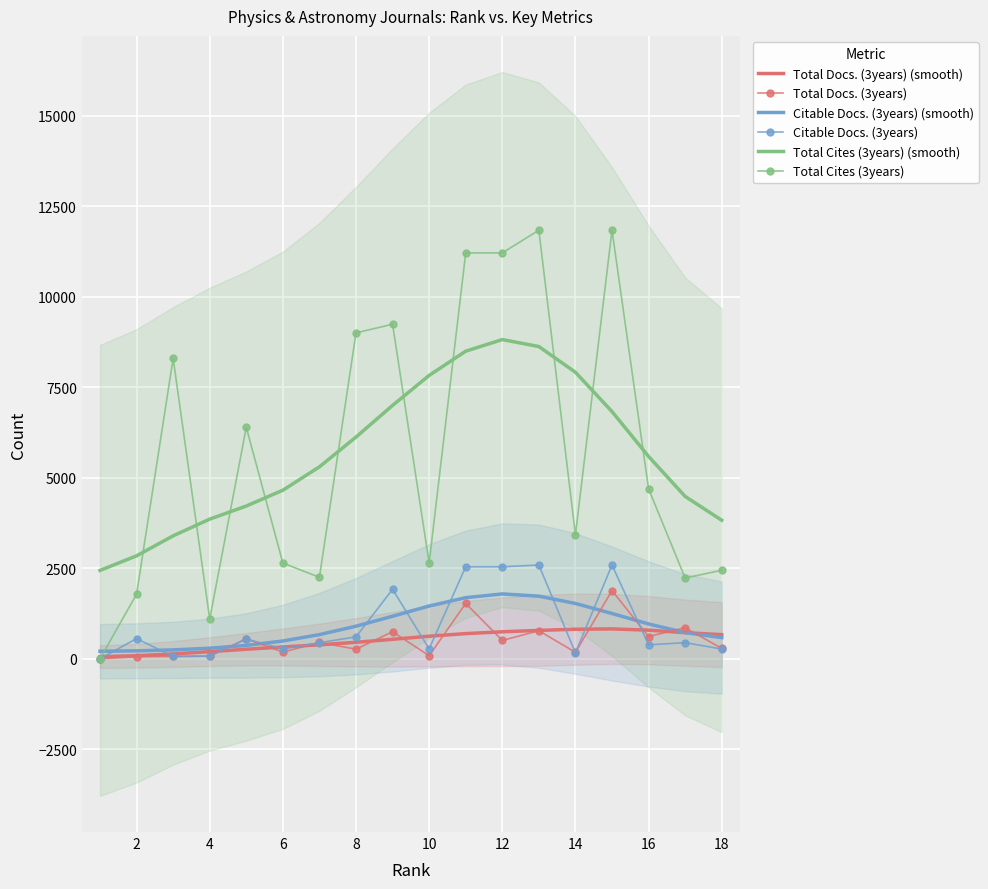

Which series ends up on top after the final intersection of Total Docs. (3years) (smooth) and Citable Docs. (3years)?

Total Docs. (3years) (smooth)